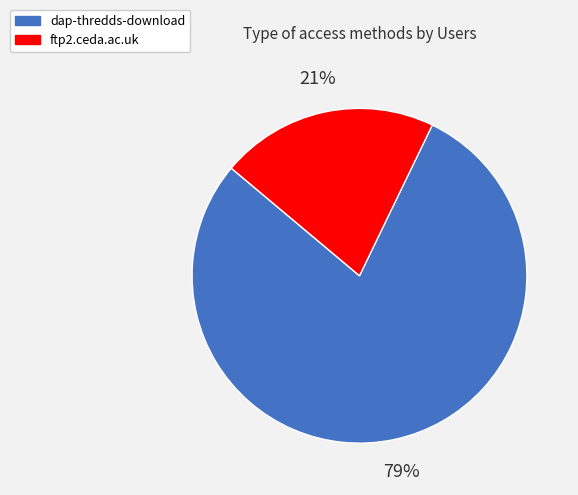

To the nearest percent, what portion does dap-thredds-download represent?

79%